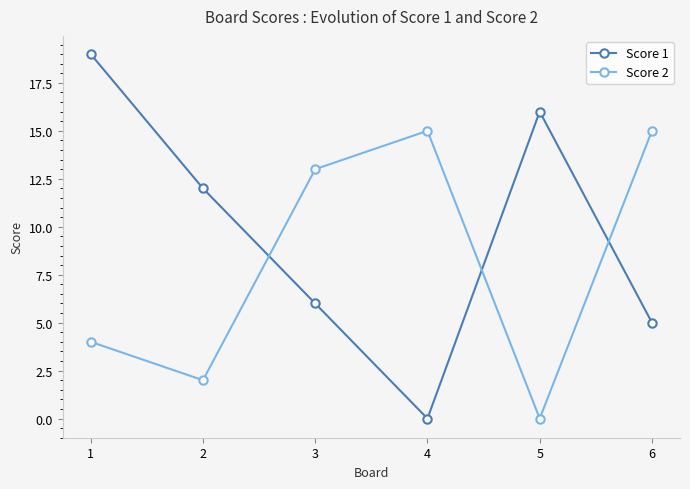

What is the highest value of the Score 1 series?

19